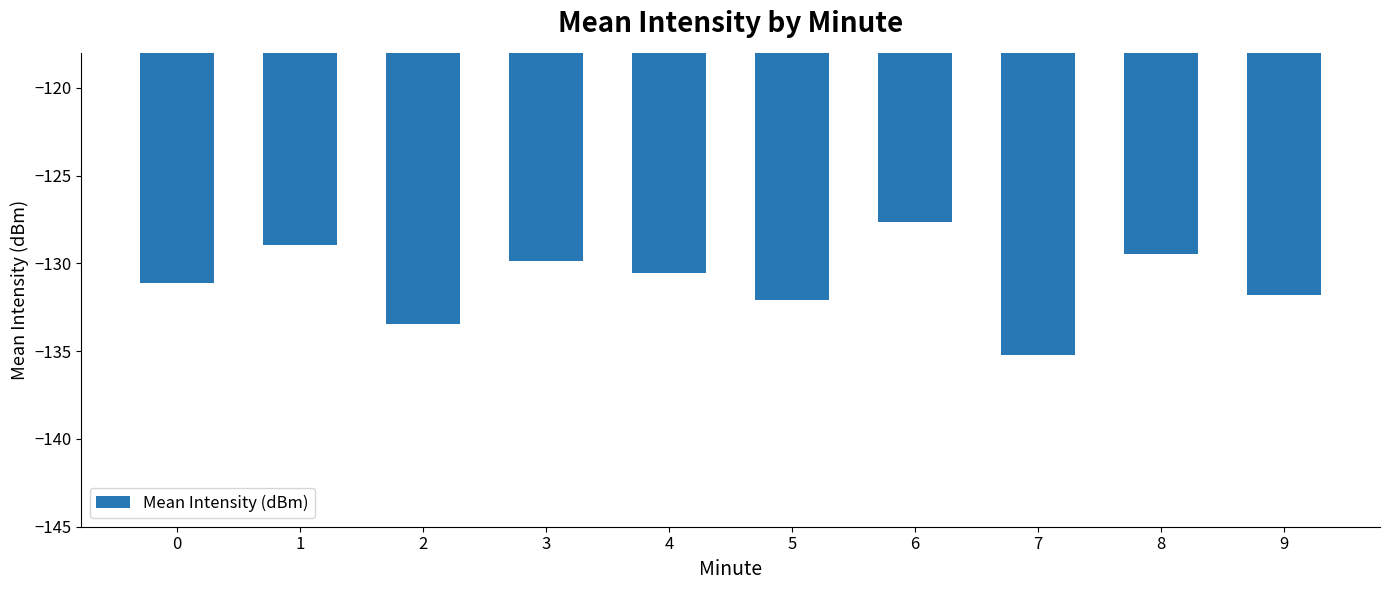

True or false: the data shows -181.2 at 8.

False